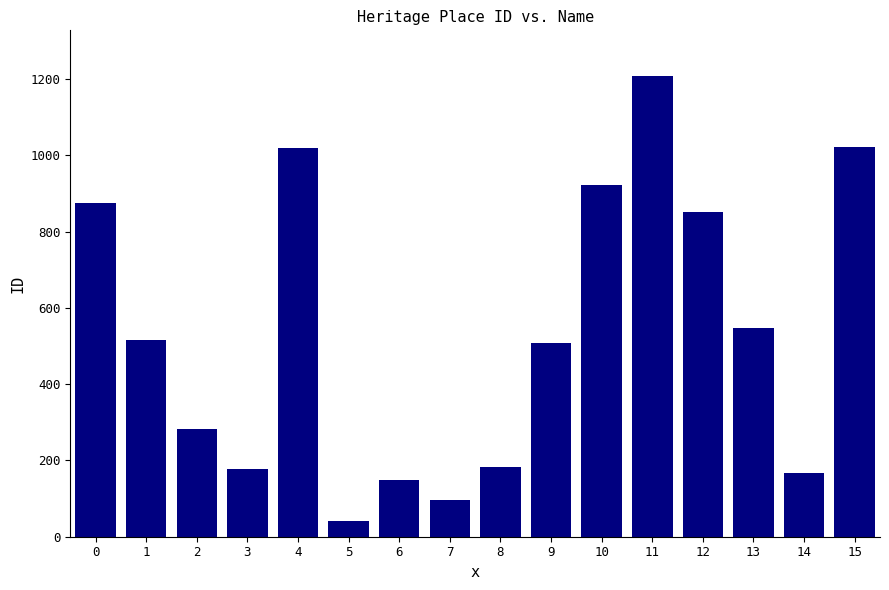

What is the difference between the maximum and minimum values?

1165